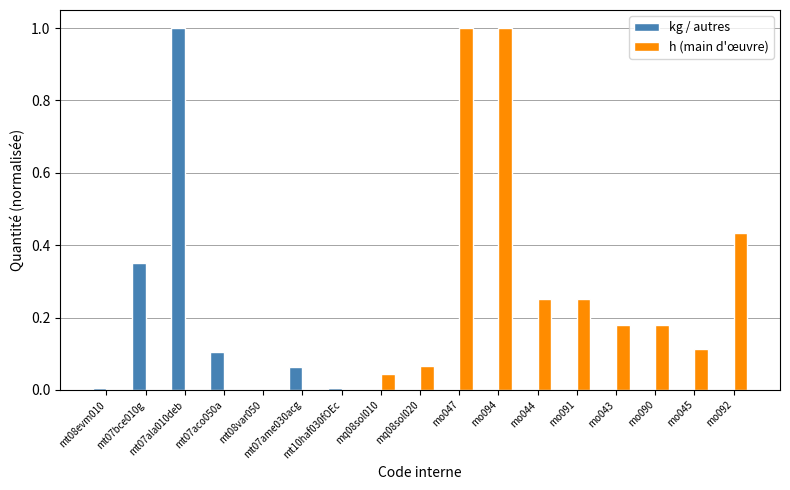

The value of h (main d'œuvre) at mo094 is 1.3. True or false?

False